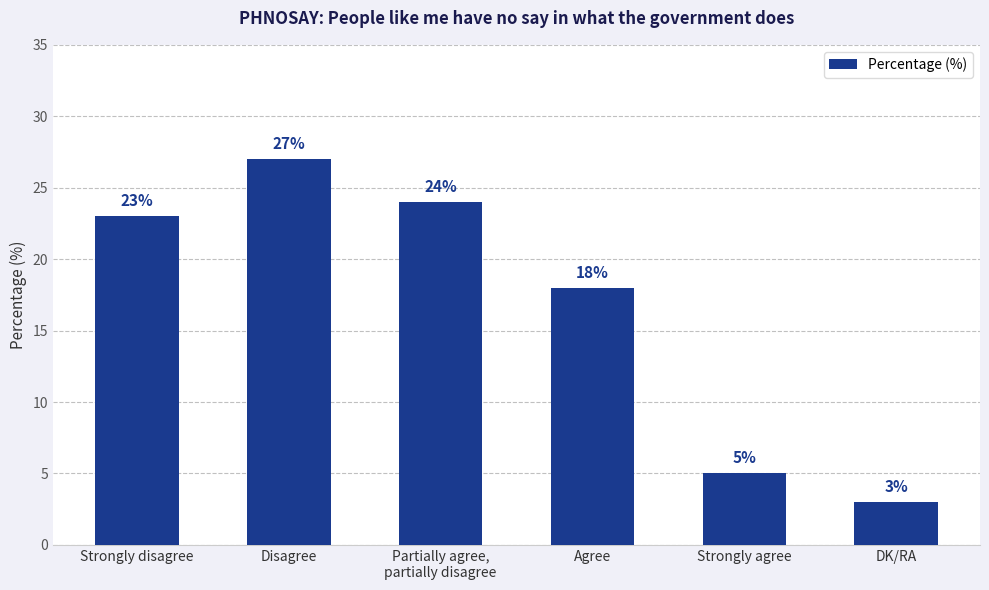

List the labels in order of value, smallest first.

DK/RA, Strongly agree, Agree, Strongly disagree, Partially agree,
partially disagree, Disagree